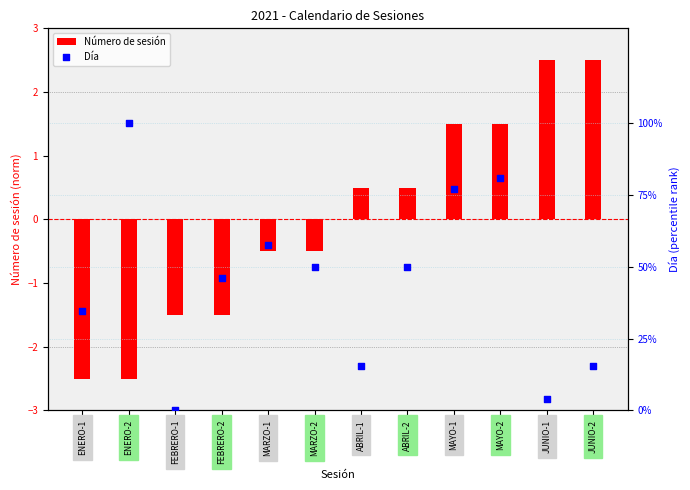

What are all the series names shown in the legend?

Número de sesión, Día